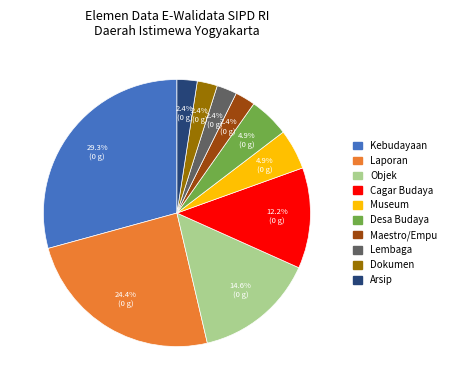

How many segments does this pie chart have?

10